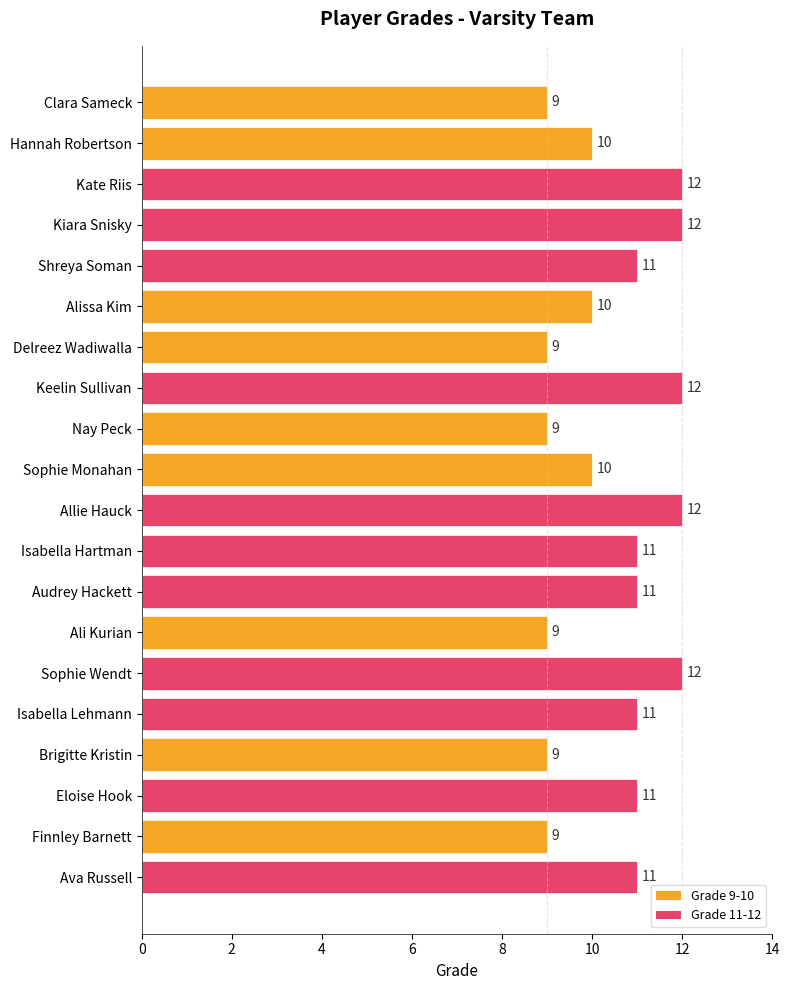

What is the value of the 10th bar from the top?

10